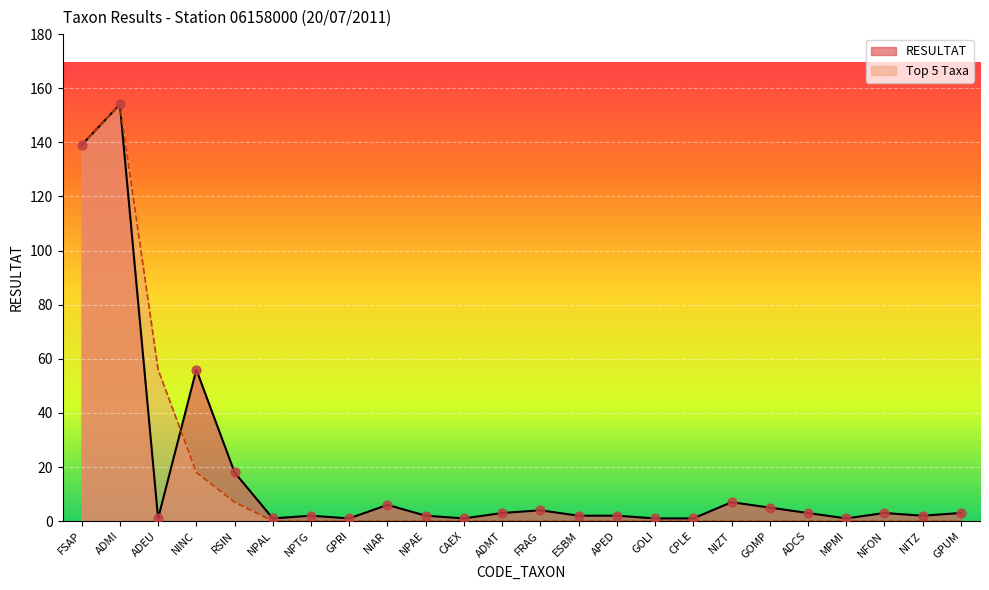

Which series has the largest Y range (max minus min)?

Top 5 Taxa